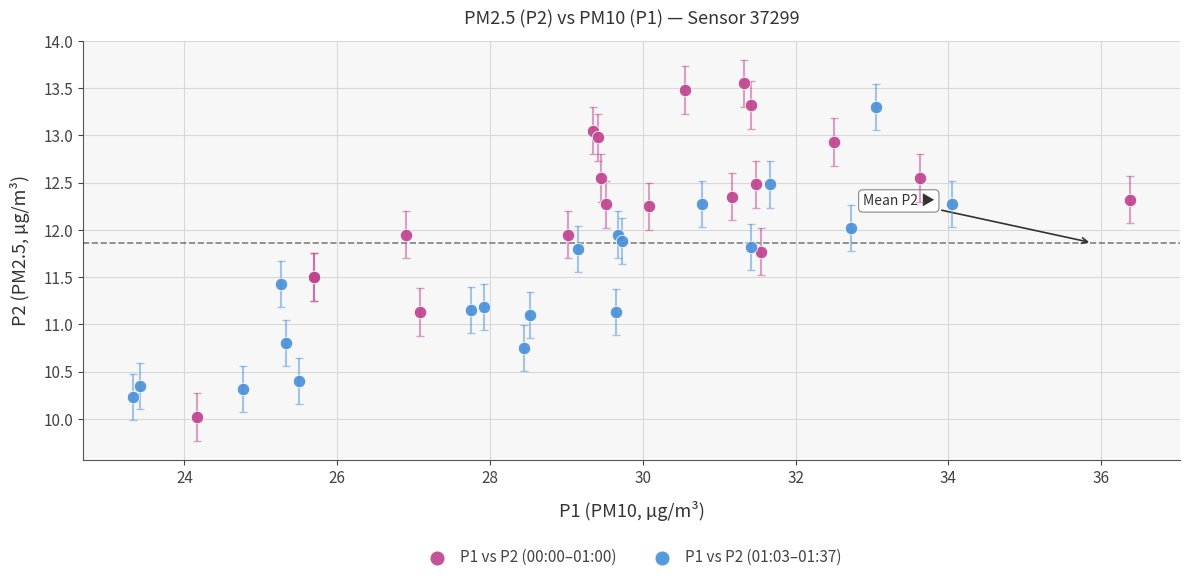

Which series contains the lowest Y value?

P1 vs P2 (00:00–01:00)